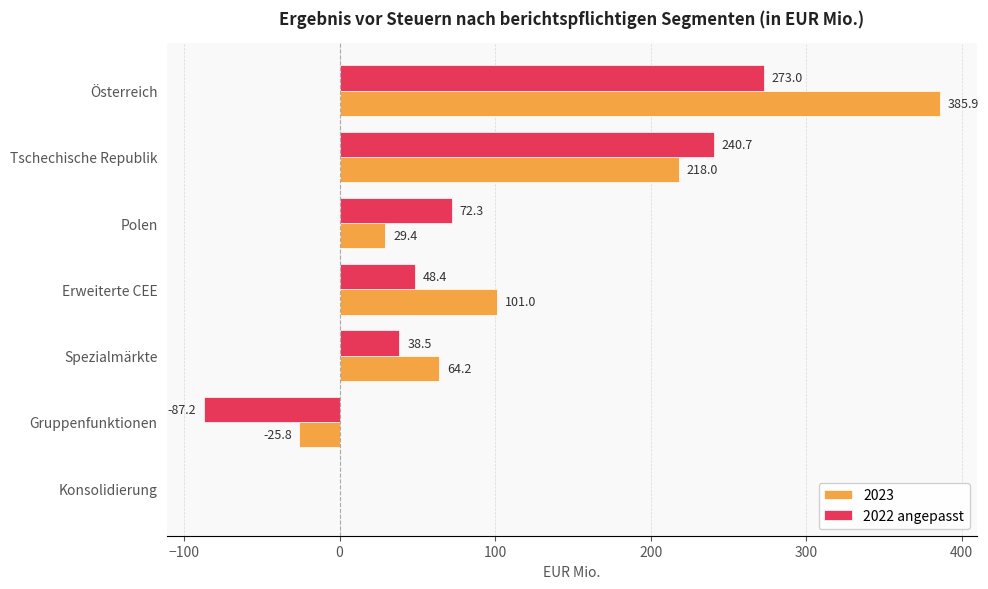

The 2023 series shows 29.4 at Polen. True or false?

True